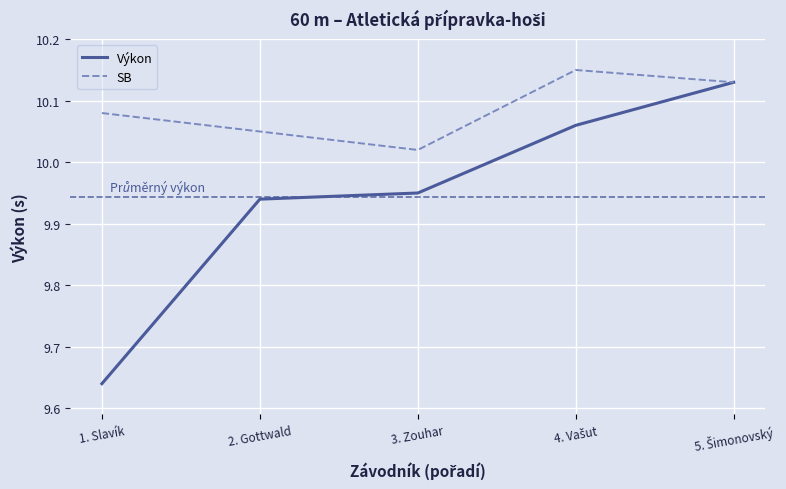

What position from the right is 2. Gottwald?

4